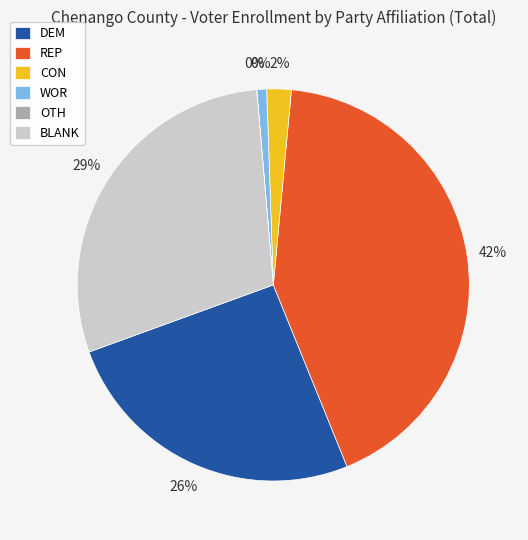

Which slice is the largest?

REP